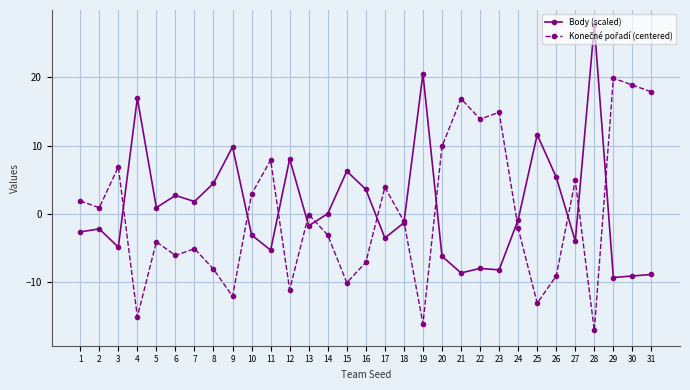

How many categories are shown in the chart?

31